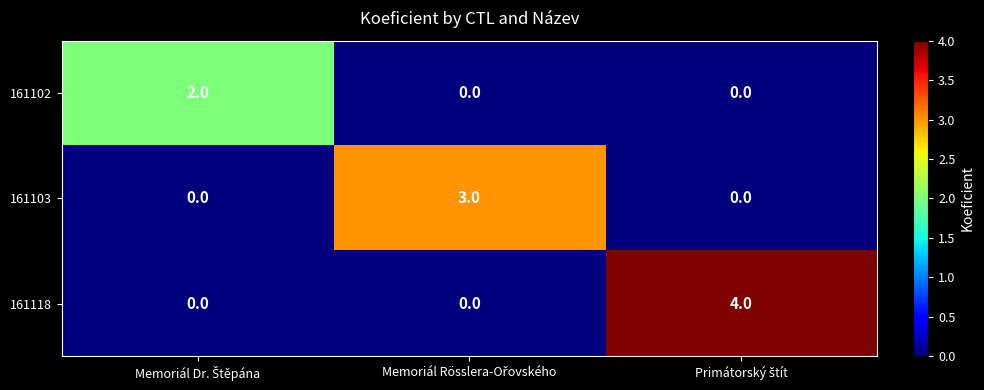

Count the number of data series in this chart.

3